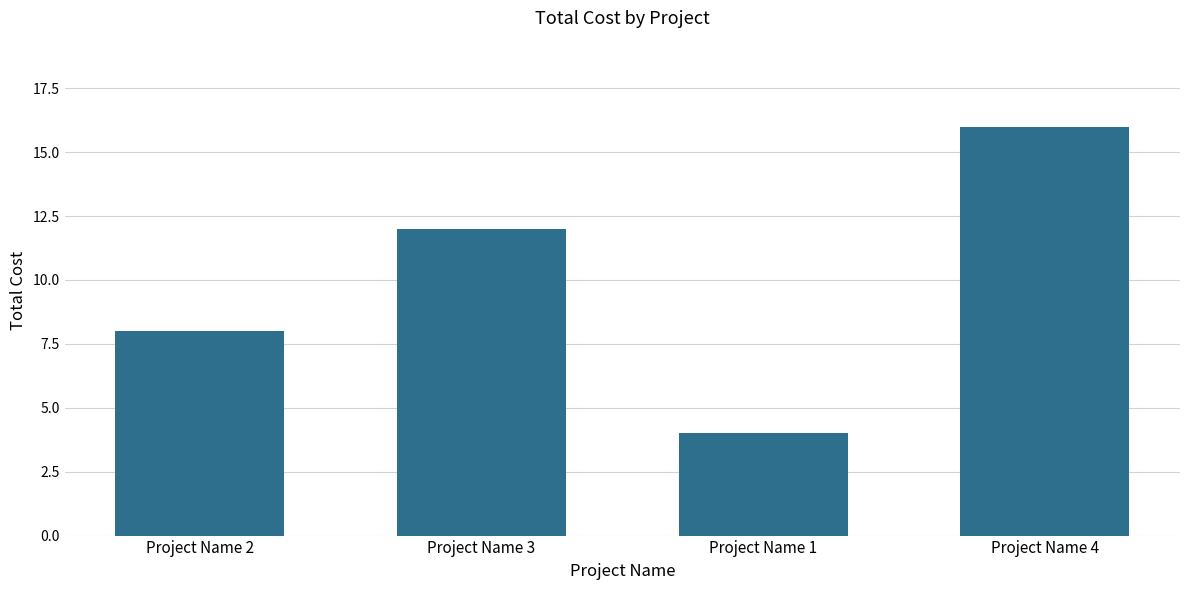

Count the number of data series in this chart.

1